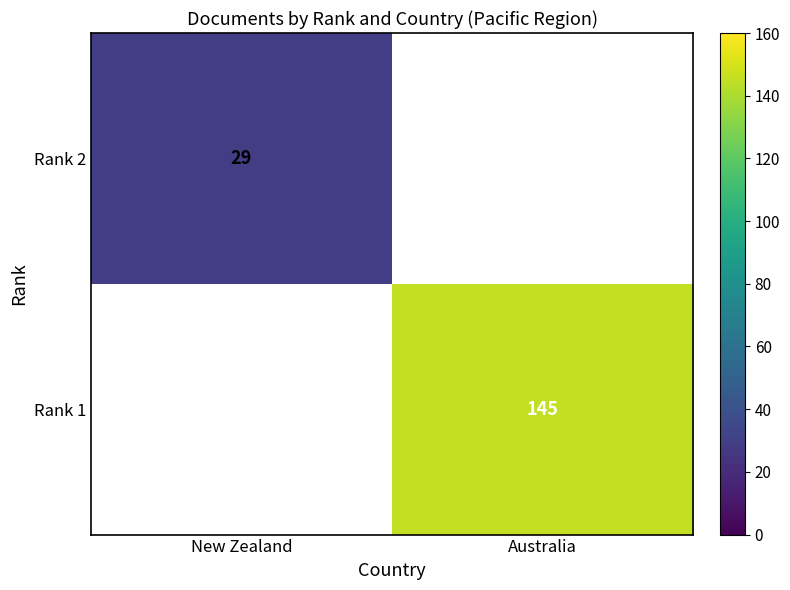

The Rank 2 series shows 29 at New Zealand. True or false?

True